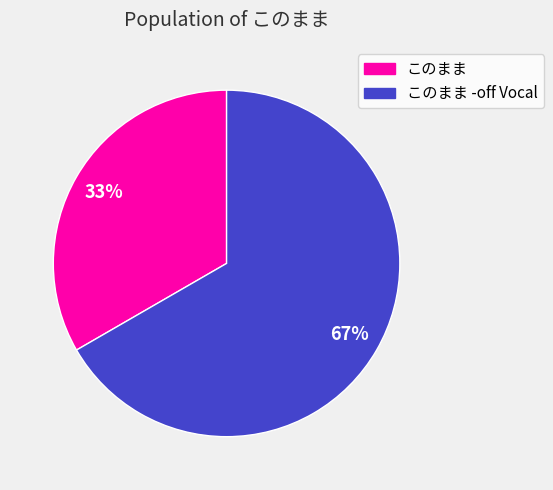

Do このまま and このまま -off Vocal together represent more than half of the pie?

Yes